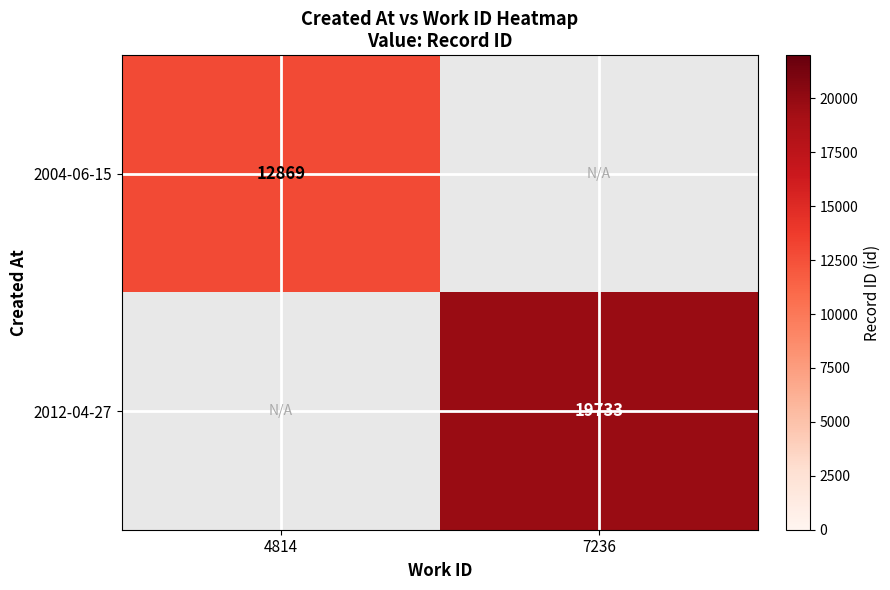

Is it true that 2012-04-27 equals 19733 at 7236?

True